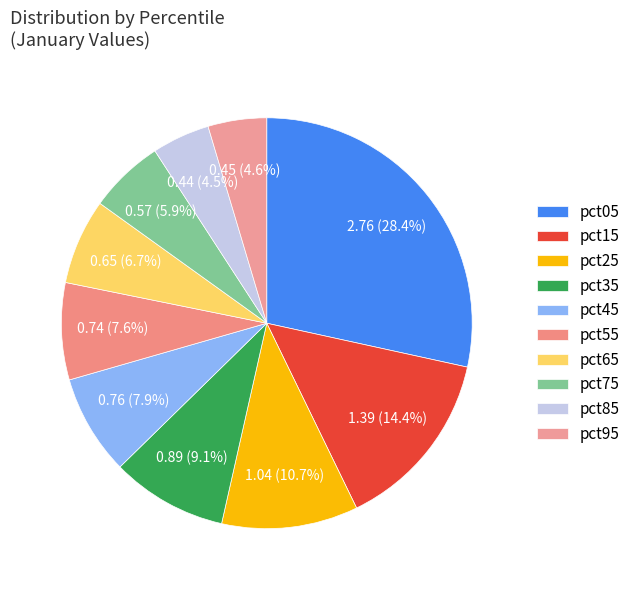

How many segments does this pie chart have?

10